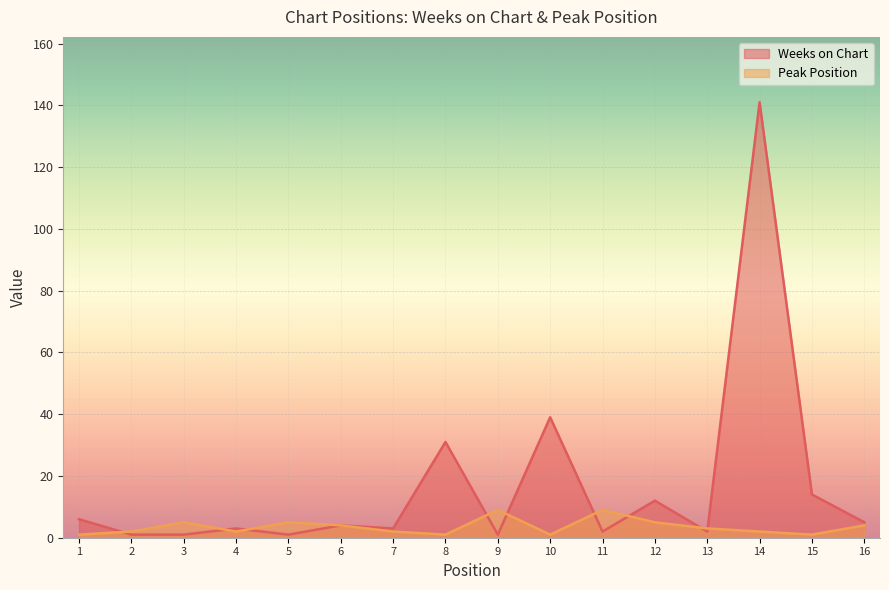

Where do Weeks on Chart and Peak Position first cross each other?

1 and 2